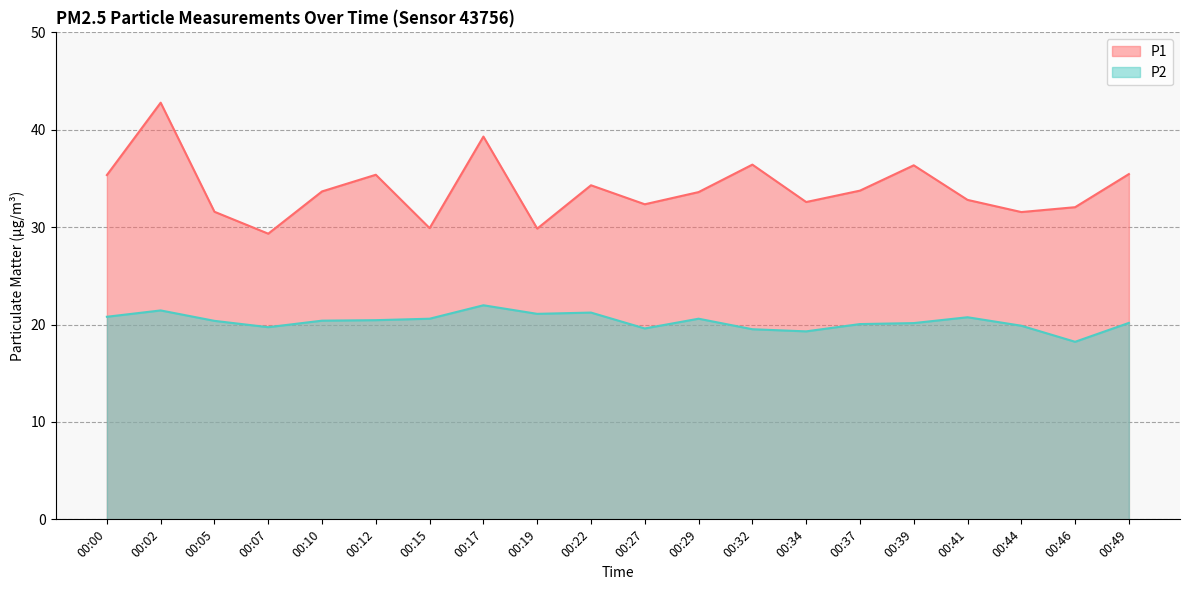

What is the sum of the P1 values at 00:10 and 00:32?

70.1